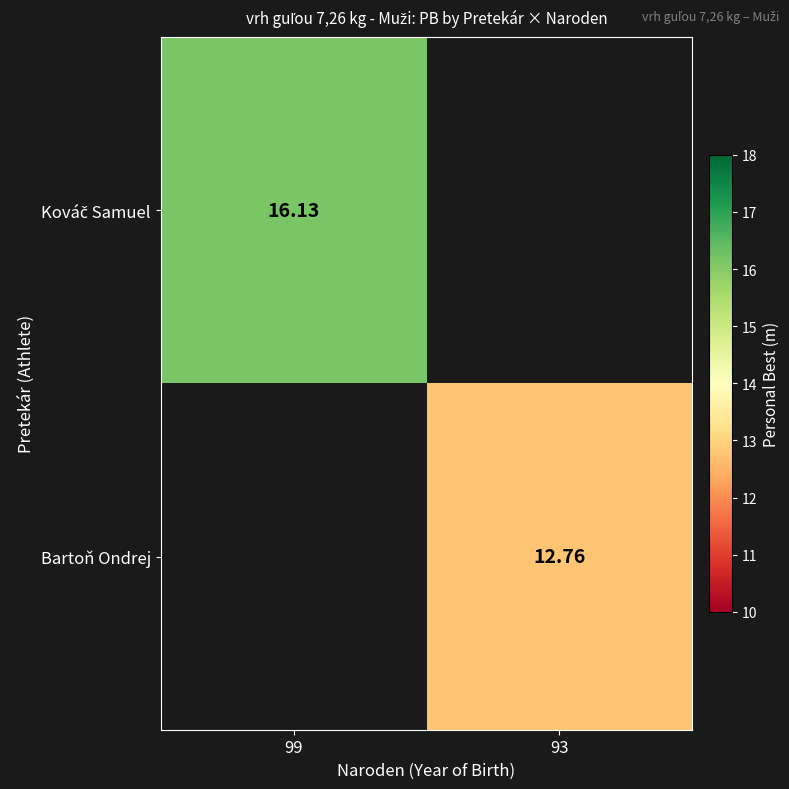

How many values in the Bartoň Ondrej series exceed 12?

1